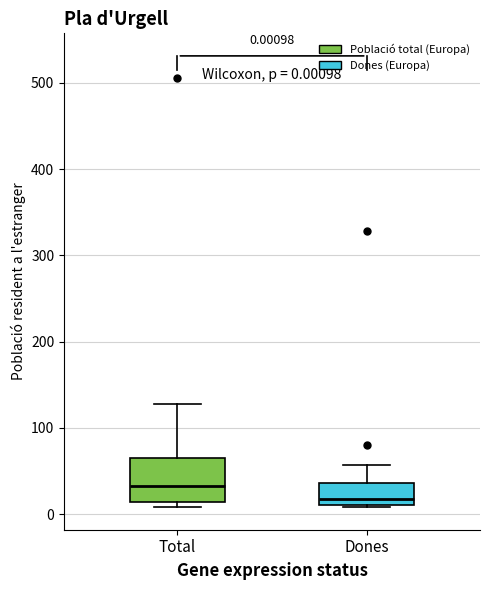

Comparing the boxes themselves (not the whiskers), which one is the tallest?

Total